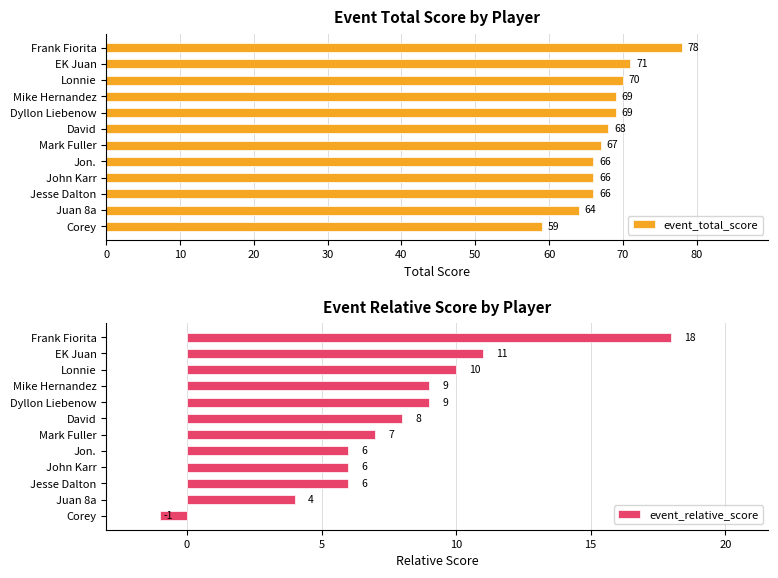

True or false: event_total_score has a value of 100 at Corey.

False